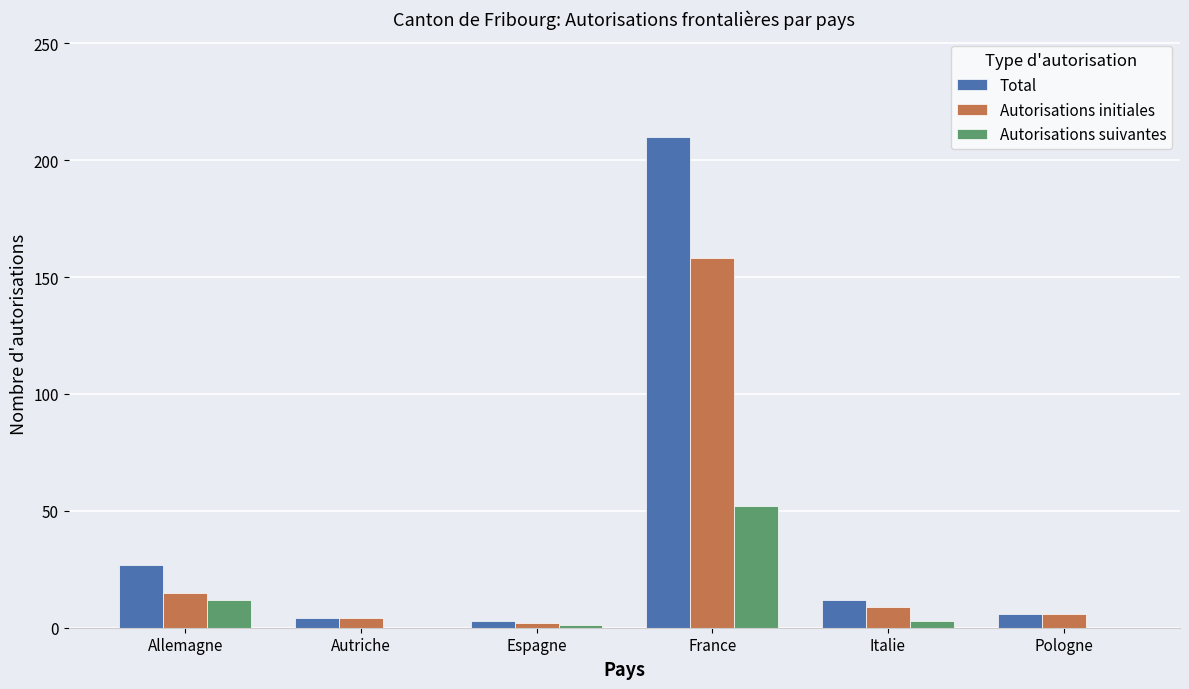

Which series has the largest total across all categories?

Total